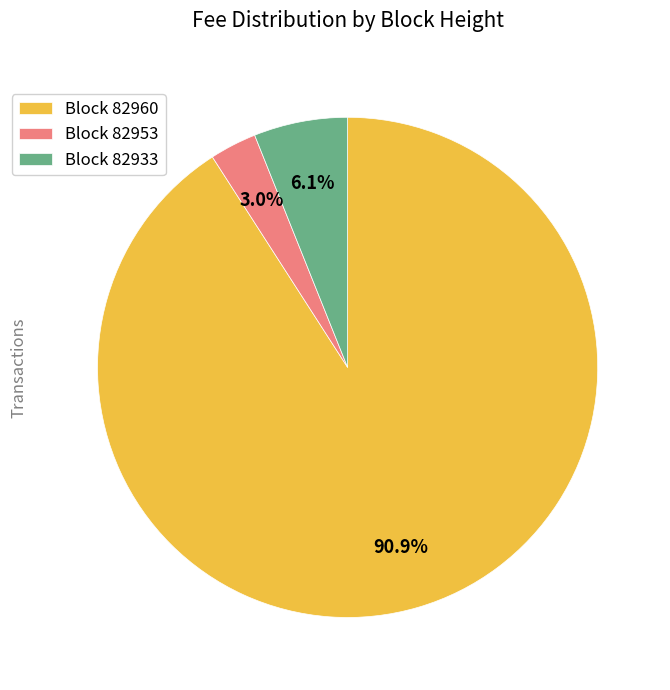

Which has a higher value, Block 82960 or Block 82953?

Block 82960